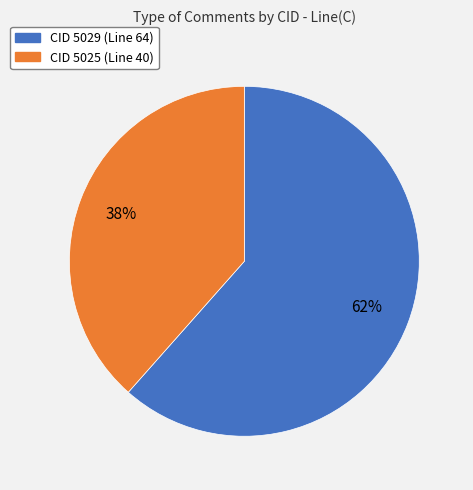

Is there a majority slice in this chart?

Yes